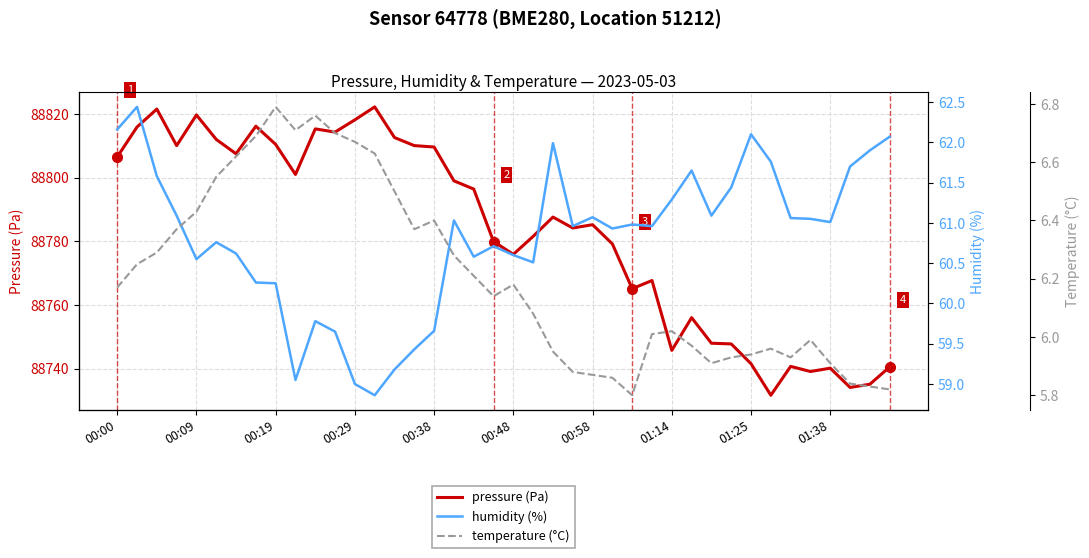

List the series in order of their peak value, lowest first.

temperature (°C), humidity (%), pressure (Pa)